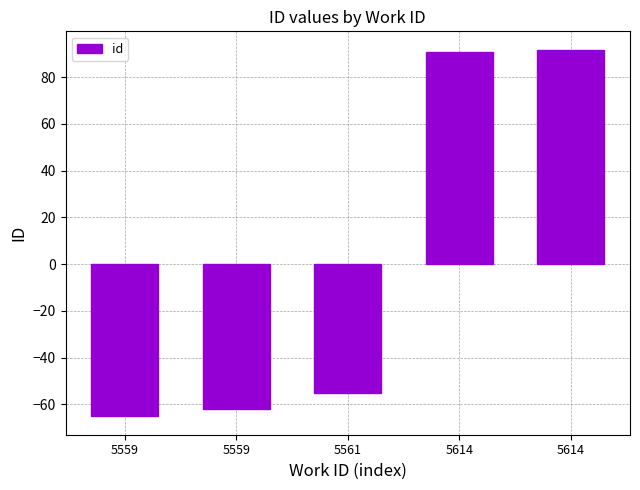

How many values are below -55?

3